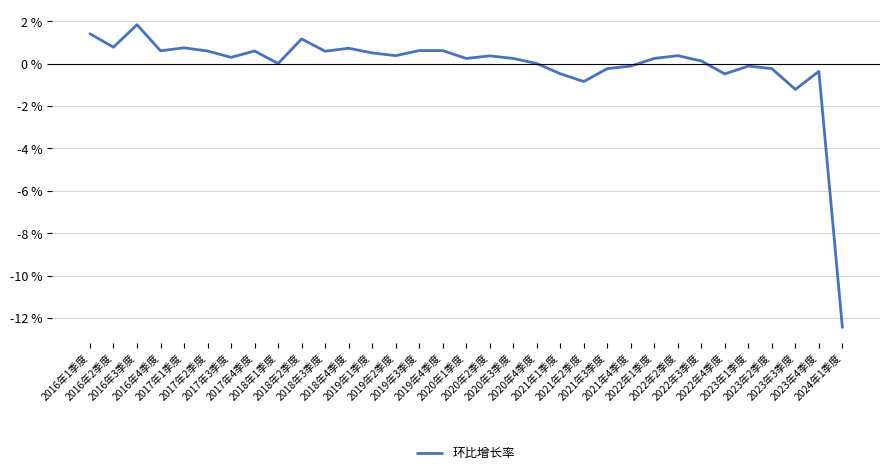

Reading left to right, list all the values displayed in this chart.

2016年1季度=0.0	2016年2季度=0.0	2016年3季度=0.0	2016年4季度=0.0	2017年1季度=0.0	2017年2季度=0.0	2017年3季度=0.0	2017年4季度=0.0	2018年1季度=0.0	2018年2季度=0.0	2018年3季度=0.0	2018年4季度=0.0	2019年1季度=0.0	2019年2季度=0.0	2019年3季度=0.0	2019年4季度=0.0	2020年1季度=0.0	2020年2季度=0.0	2020年3季度=0.0	2020年4季度=0.0	2021年1季度=-0.0	2021年2季度=-0.0	2021年3季度=-0.0	2021年4季度=-0.0	2022年1季度=0.0	2022年2季度=0.0	2022年3季度=0.0	2022年4季度=-0.0	2023年1季度=-0.0	2023年2季度=-0.0	2023年3季度=-0.0	2023年4季度=-0.0	2024年1季度=-0.1